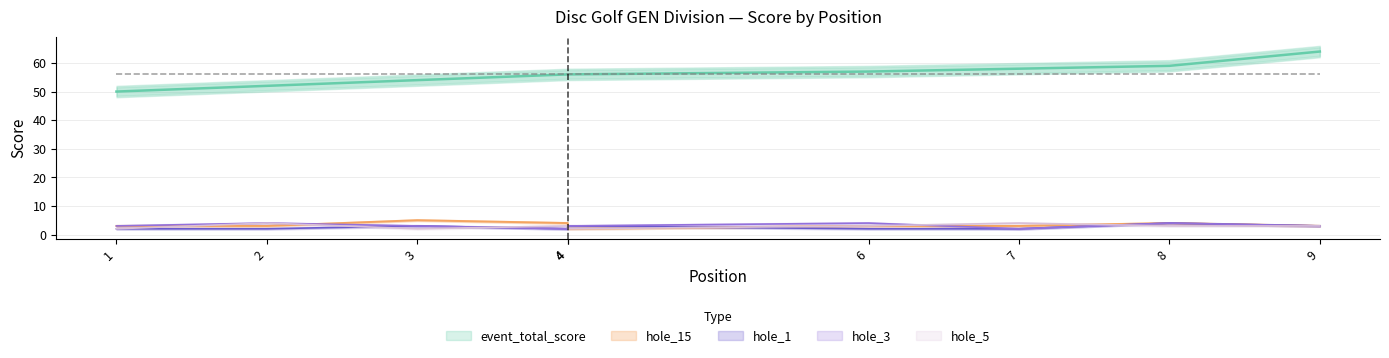

What is the difference between the maximum and second lowest values in the event_total_score series?

12